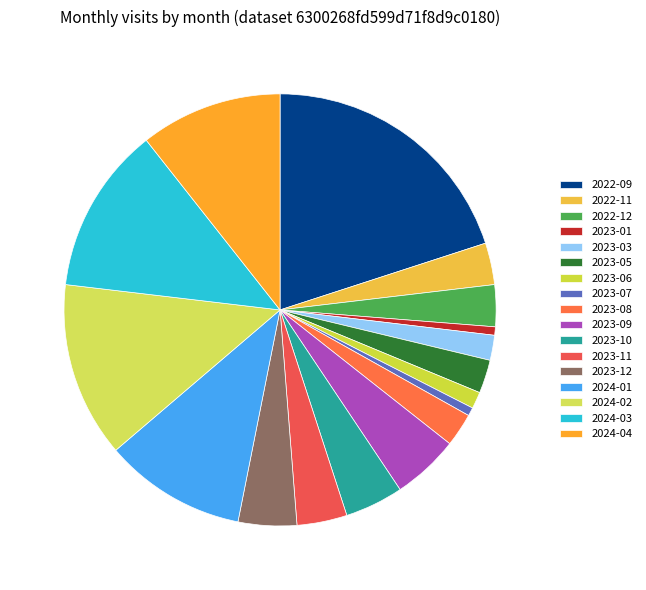

How many slices are in this pie chart?

17